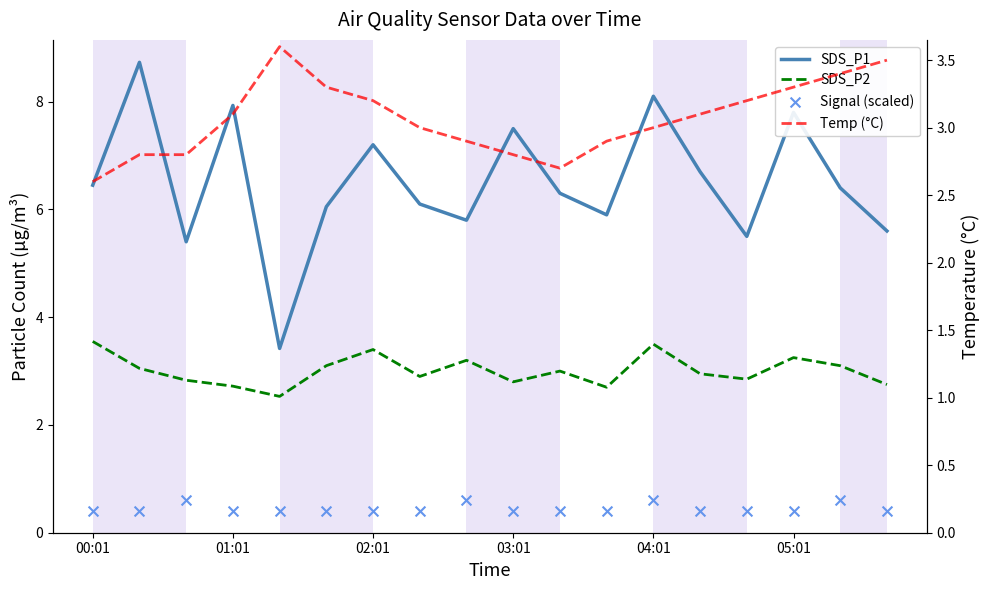

Which series has the largest total across all categories?

SDS_P1